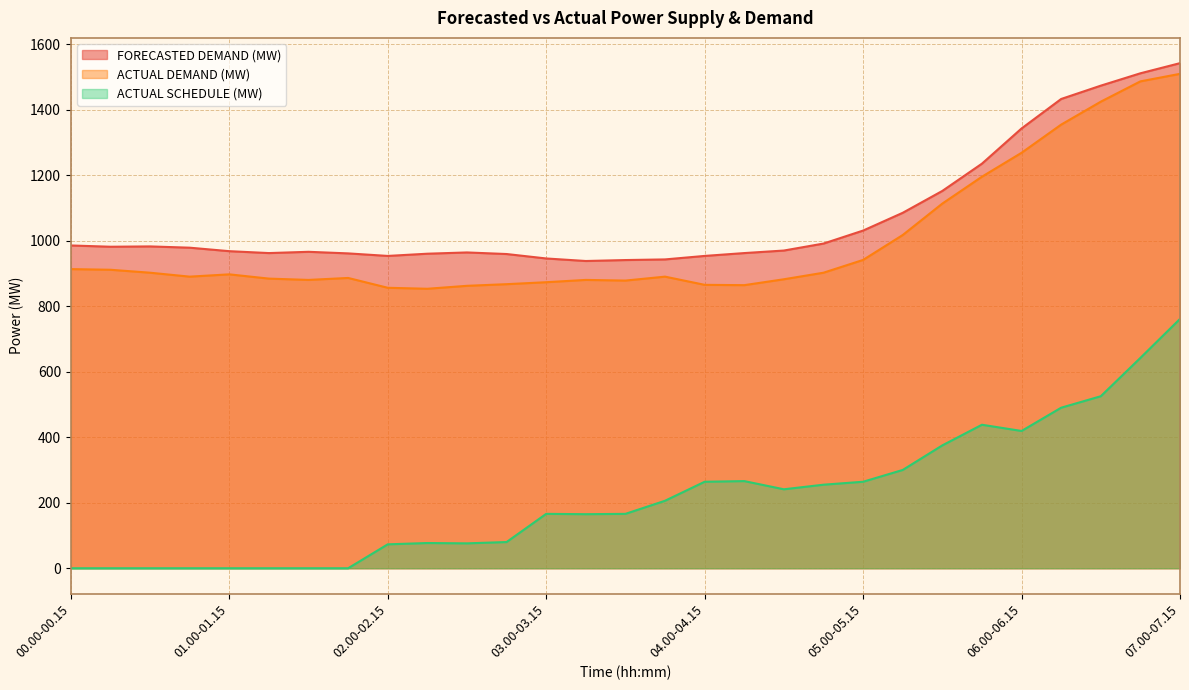

At which label is ACTUAL DEMAND (MW) closest to 1181?

05.45-06.00